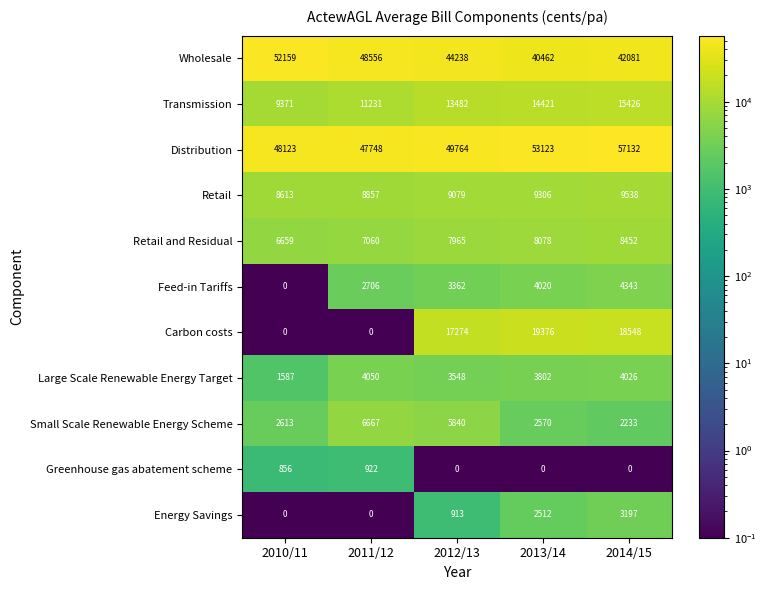

Which series has the largest range (max minus min)?

Carbon costs